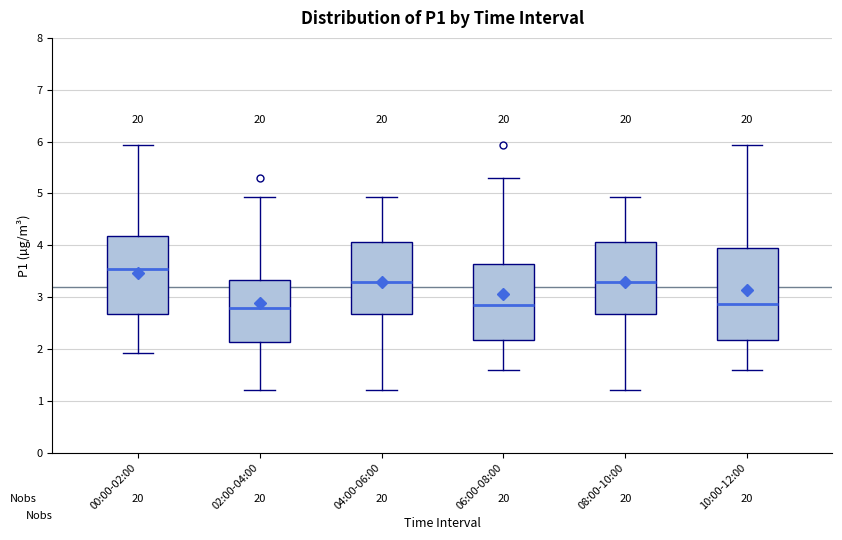

Which box is the tallest, from its lower edge to its upper edge?

10:00-12:00